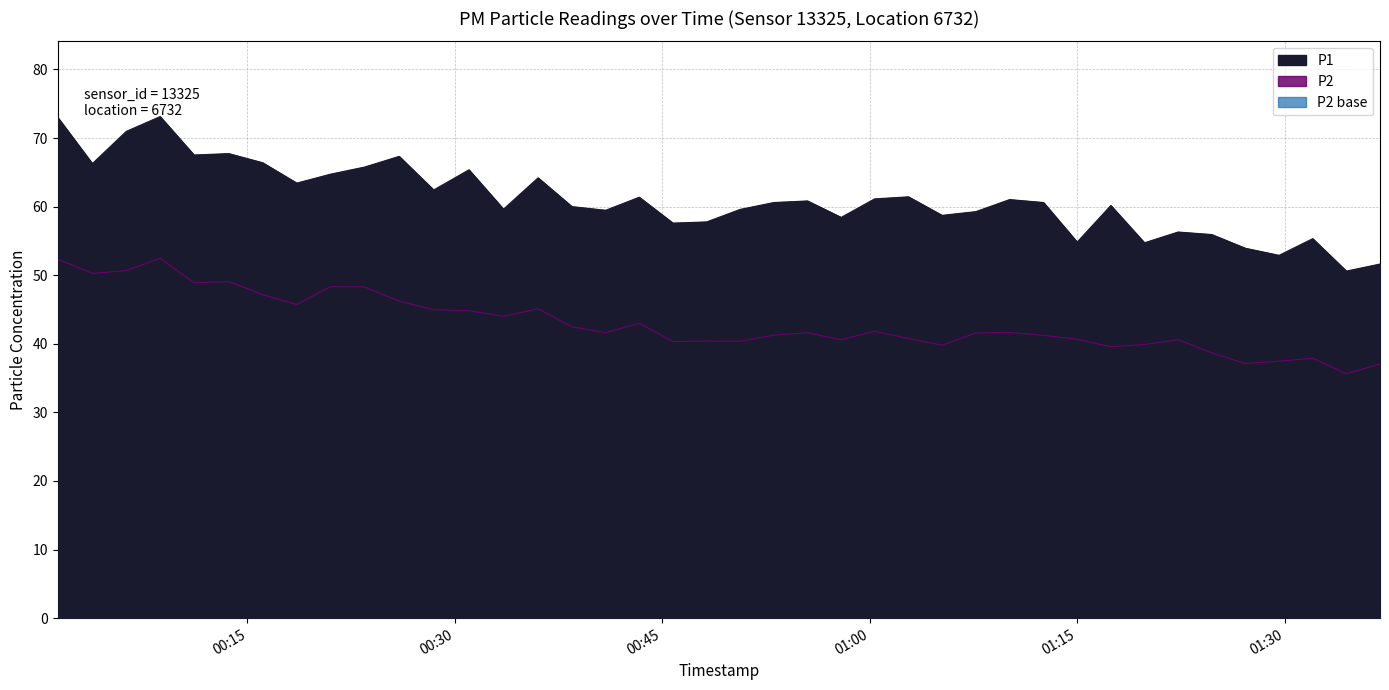

Reading left to right, what are all the values shown in this chart?

P1: 73.0	66.3	71.0	73.1	67.5	67.7	66.4	63.4	64.7	65.8	67.3	62.4	65.4	59.6	64.2	60.0	59.5	61.4	57.6	57.8	59.6	60.6	60.8	58.4	61.1	61.4	58.7	59.3	61.0	60.6	54.8	60.2	54.7	56.3	55.9	53.9	52.9	55.3	50.6	51.6
P2: 52.3	50.3	50.7	52.5	48.9	49.1	47.2	45.7	48.3	48.3	46.2	45.0	44.8	44.0	45.1	42.5	41.6	43.0	40.3	40.4	40.4	41.3	41.6	40.6	41.8	40.8	39.8	41.6	41.7	41.2	40.7	39.6	39.9	40.6	38.7	37.1	37.5	37.9	35.6	37.1